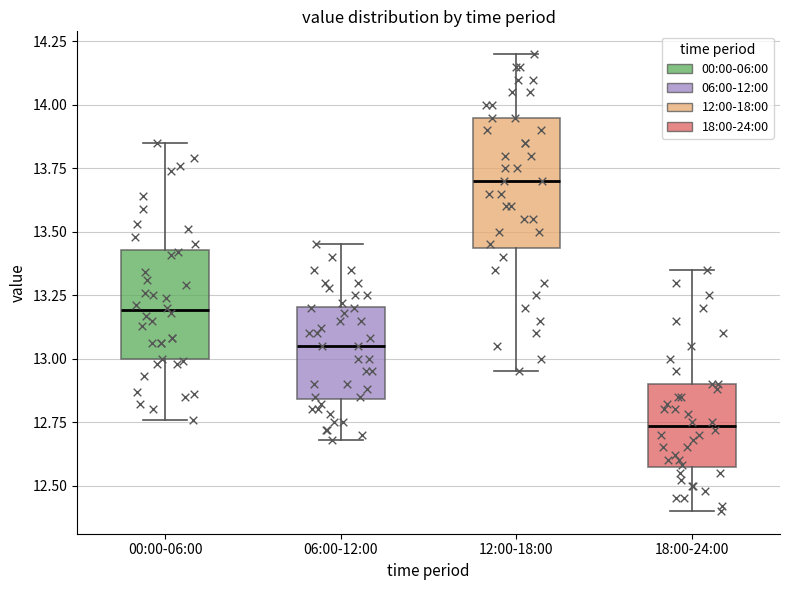

Comparing the boxes themselves (not the whiskers), which one is the tallest?

12:00-18:00